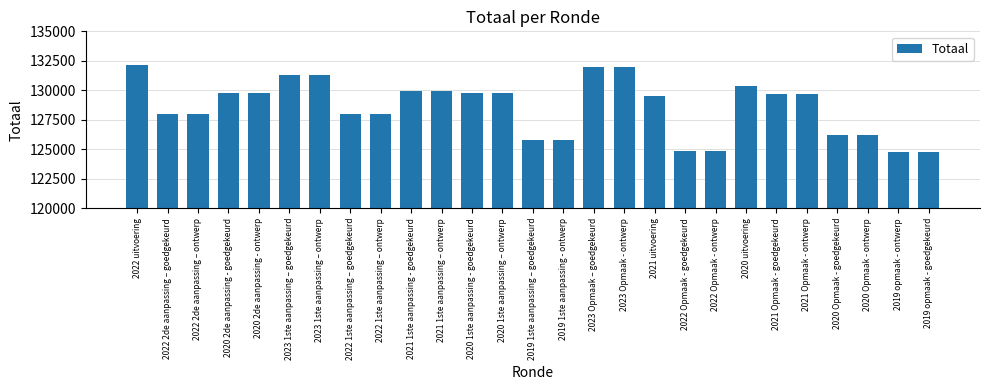

What is the change in value from 2021 1ste aanpassing - goedgekeurd to 2023 Opmaak - ontwerp?

+2072